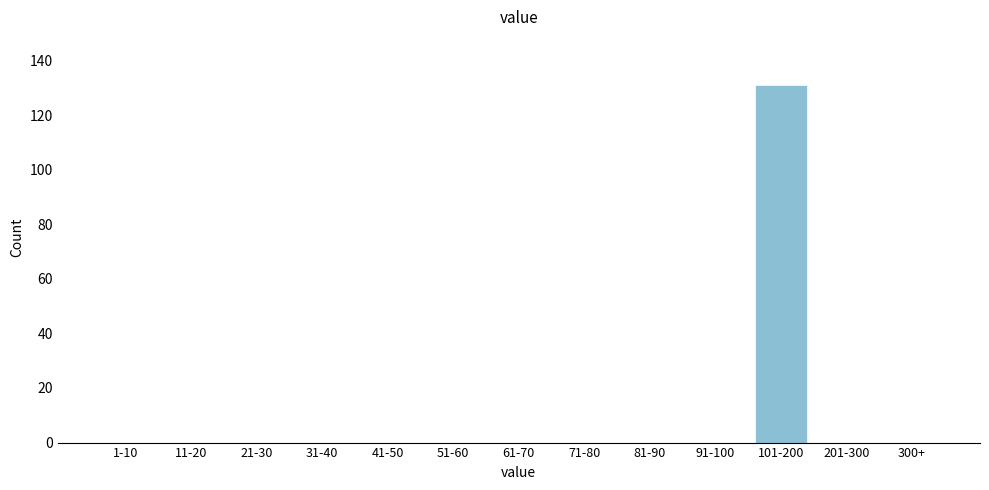

Reading left to right, list all the values displayed in this chart.

1-10=0	11-20=0	21-30=0	31-40=0	41-50=0	51-60=0	61-70=0	71-80=0	81-90=0	91-100=0	101-200=131	201-300=0	300+=0